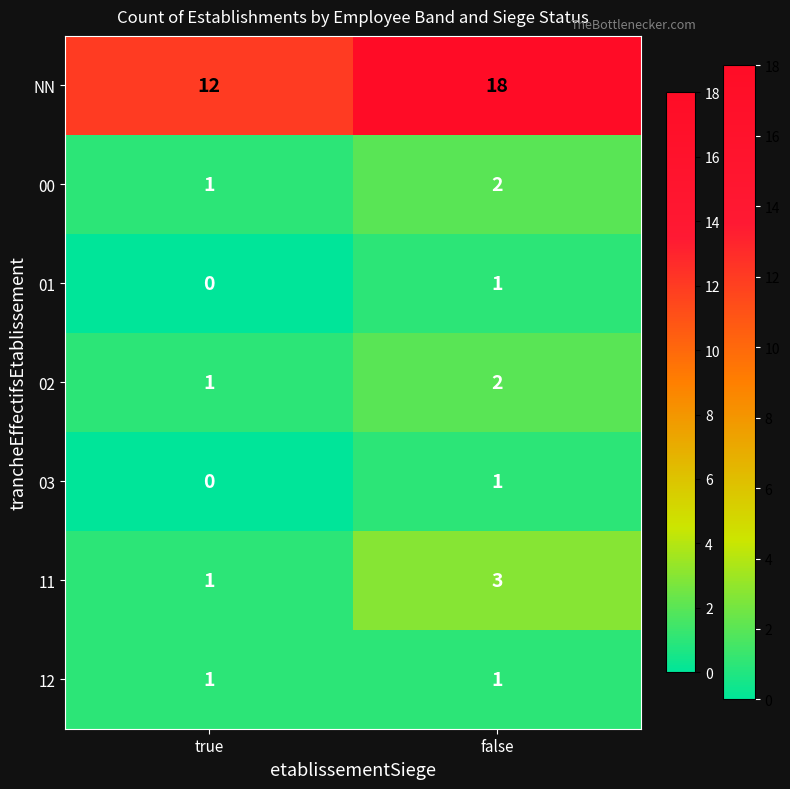

Which label corresponds to the largest value in the chart?

false